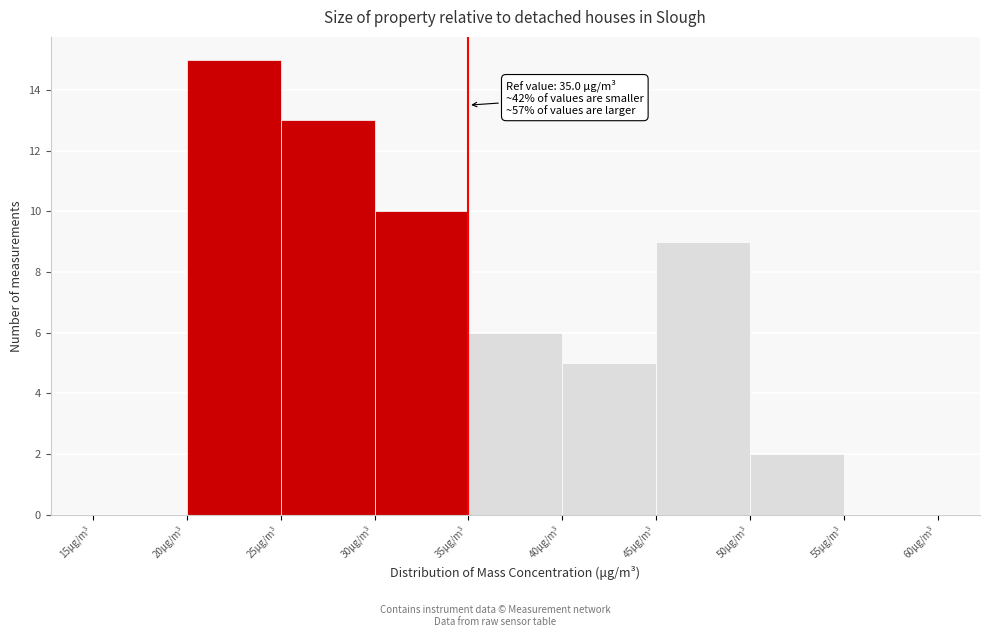

Which range on the x-axis has the tallest bar?

20 to 25